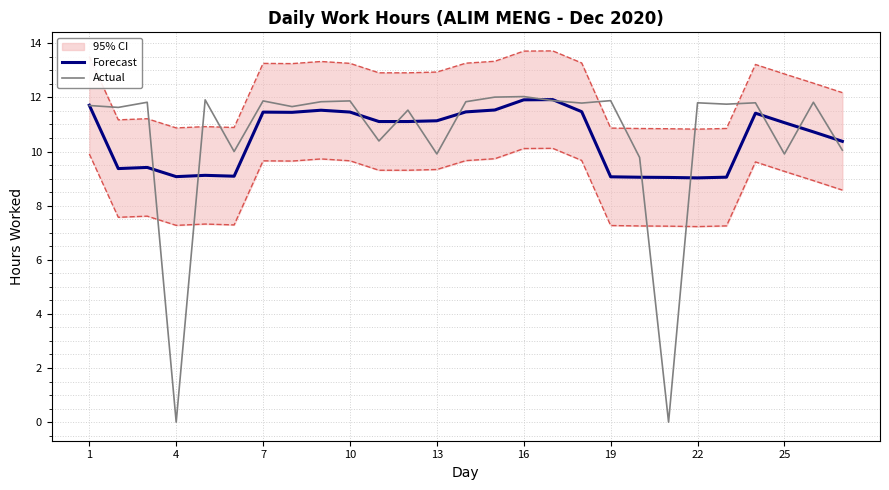

Is it true that Actual equals 11.8 at 22?

True